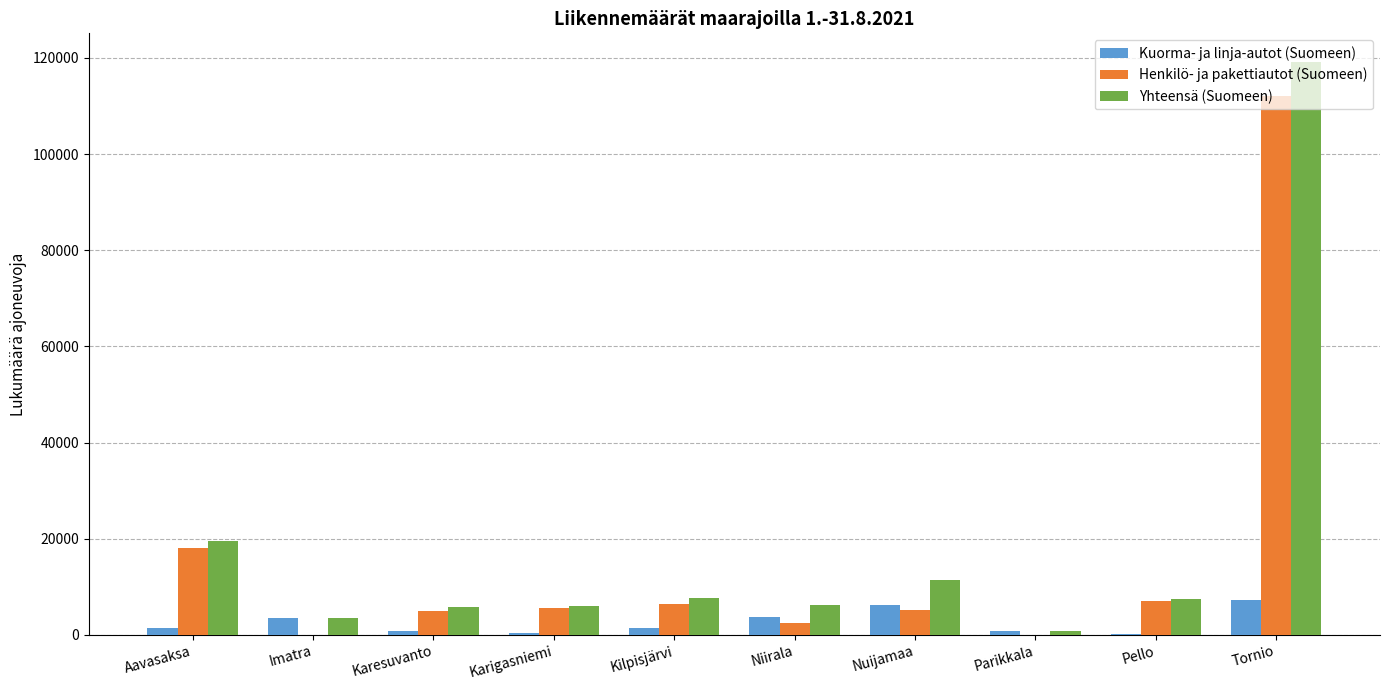

Where is Henkilö- ja pakettiautot (Suomeen) nearest to the value 56019?

Aavasaksa